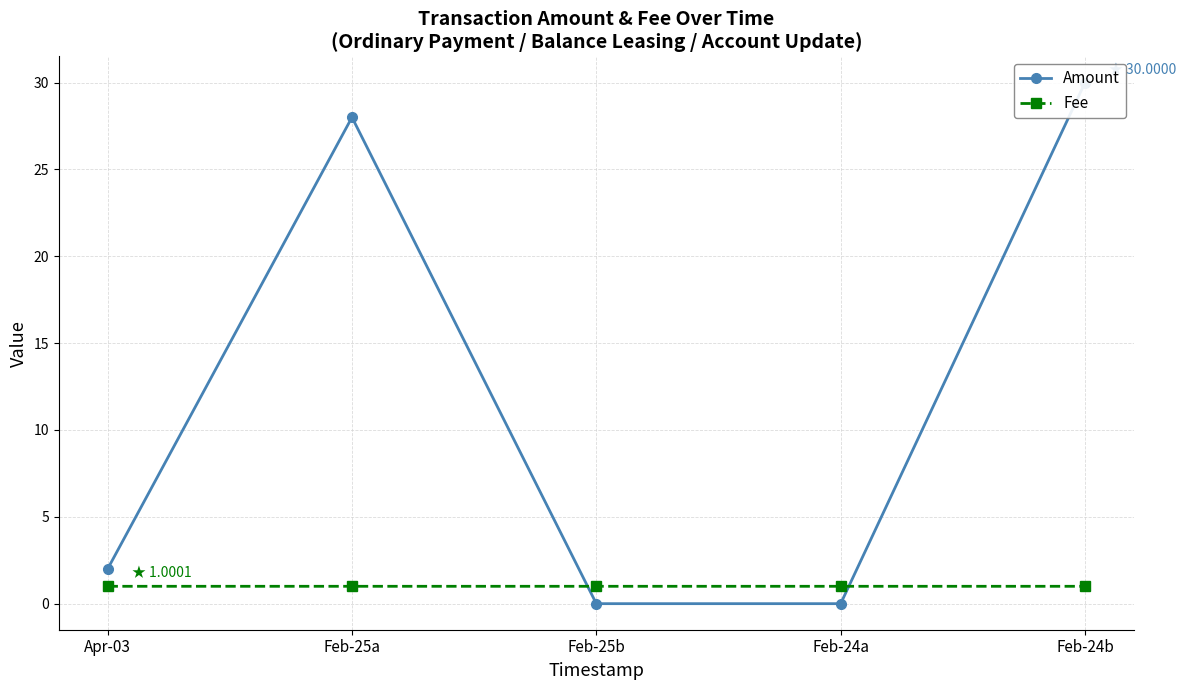

How many positive values does the Amount series have?

3